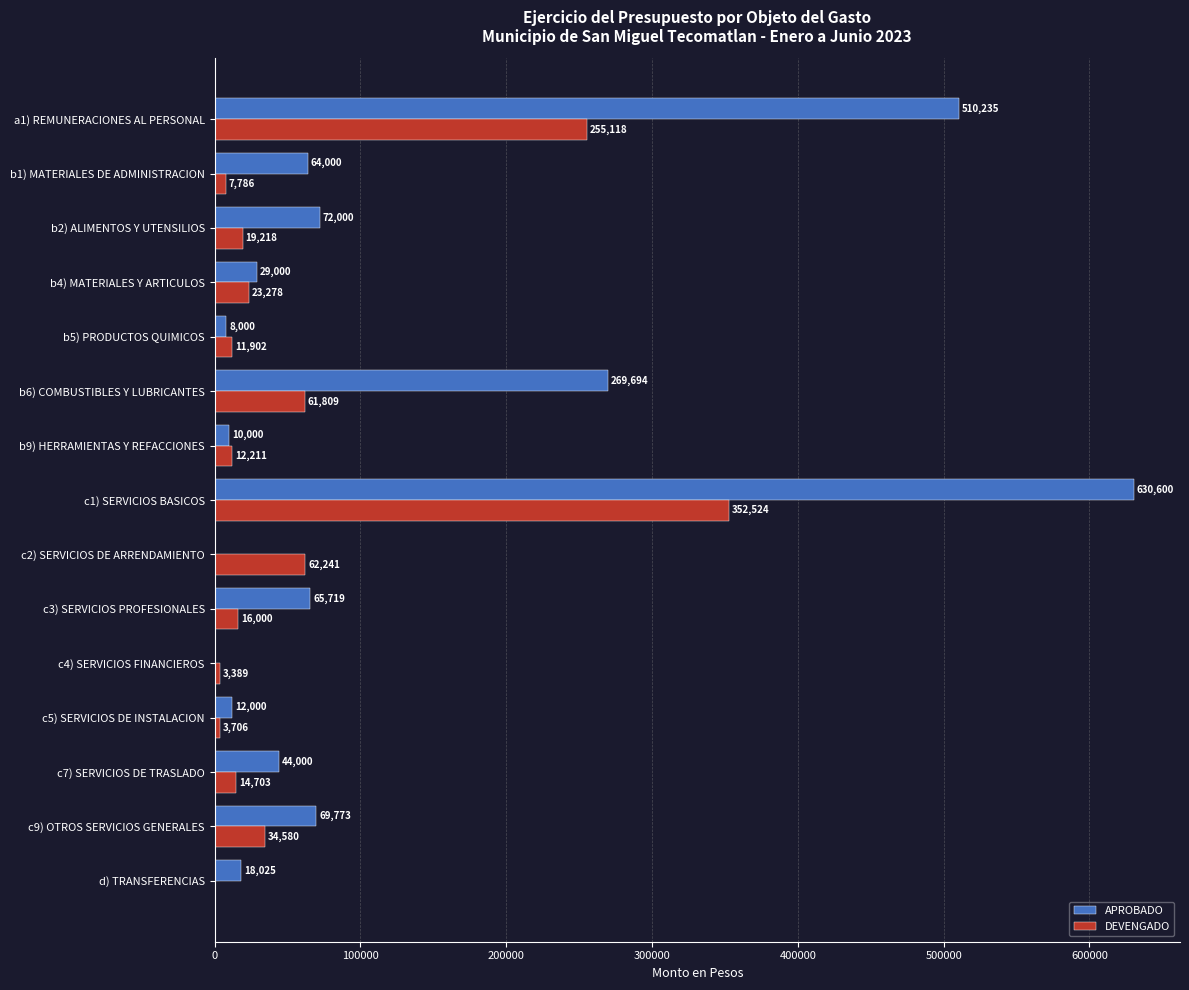

Which label corresponds to the largest value in the chart?

c1) SERVICIOS BASICOS